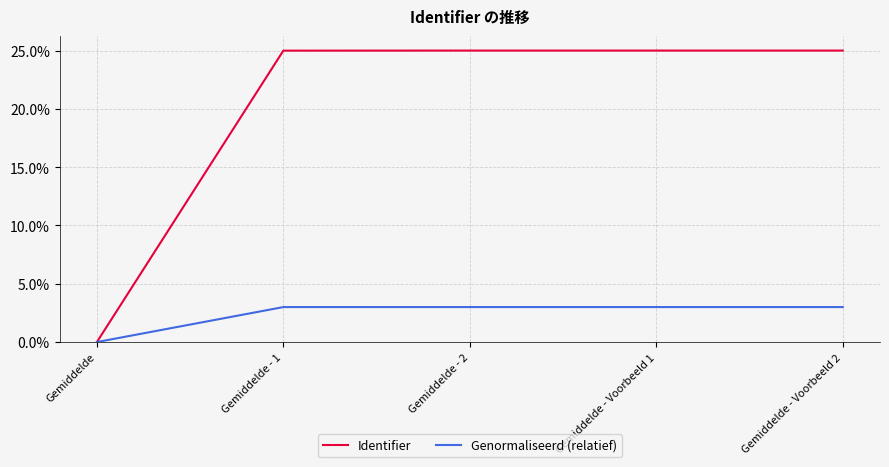

Where does the Genormaliseerd (relatief) series first go above 2?

Gemiddelde - 1